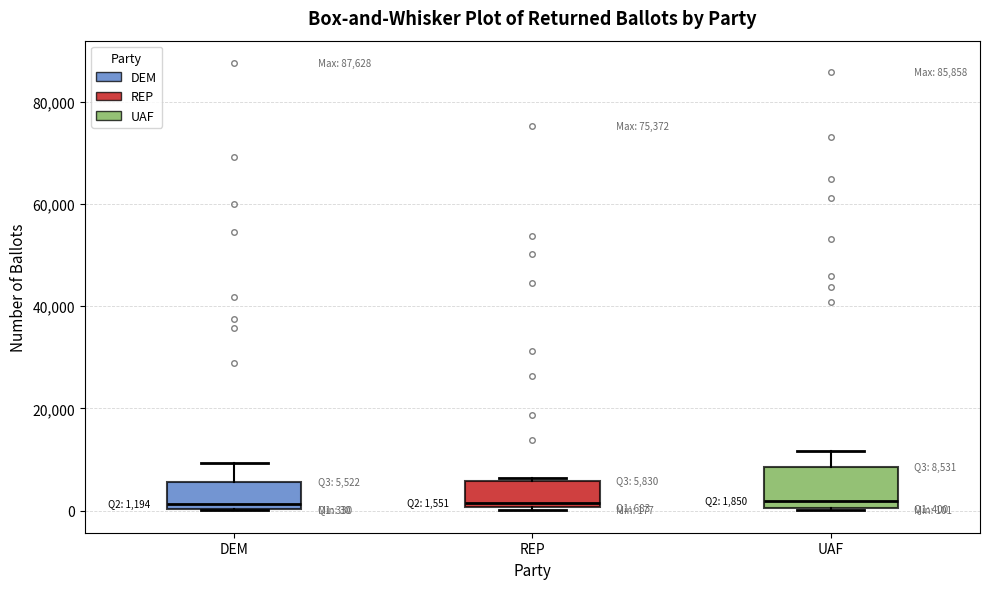

Which box is the tallest, from its lower edge to its upper edge?

UAF